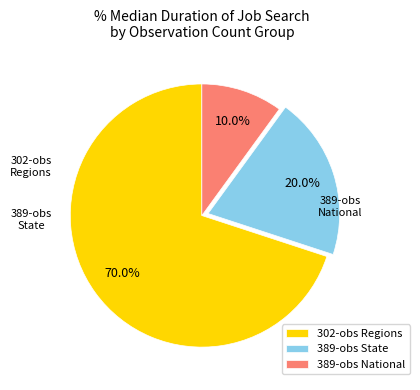

Is the sum of 302-obs Regions and 389-obs State greater than half?

Yes